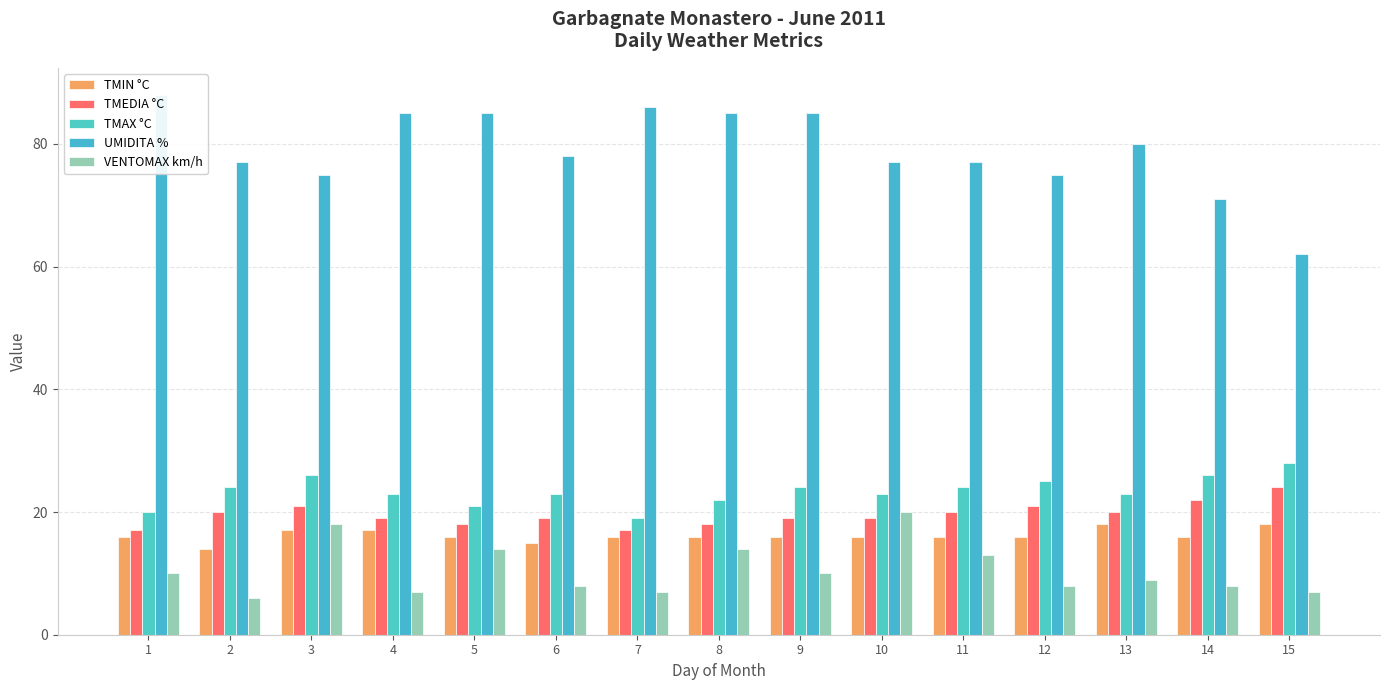

At which label does TMEDIA °C reach its peak?

15